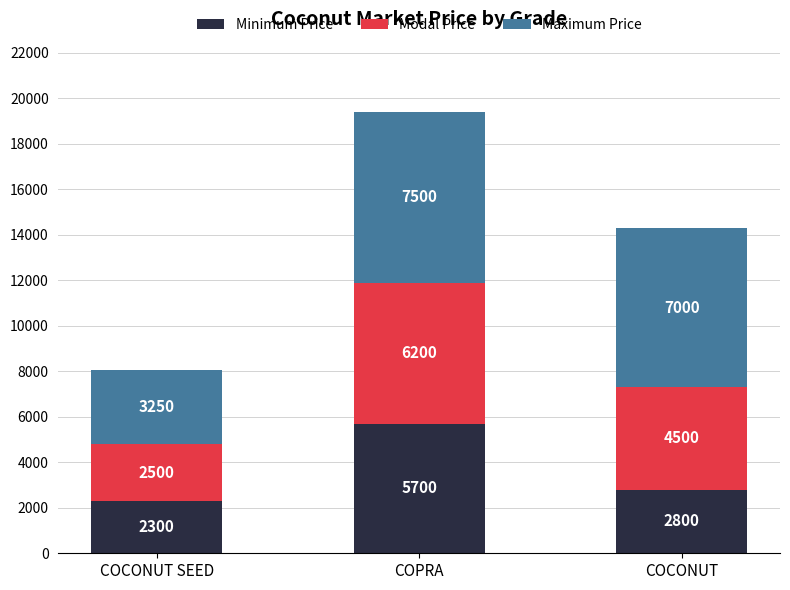

Rank the categories by Minimum Price value from highest to lowest.

COPRA, COCONUT, COCONUT SEED